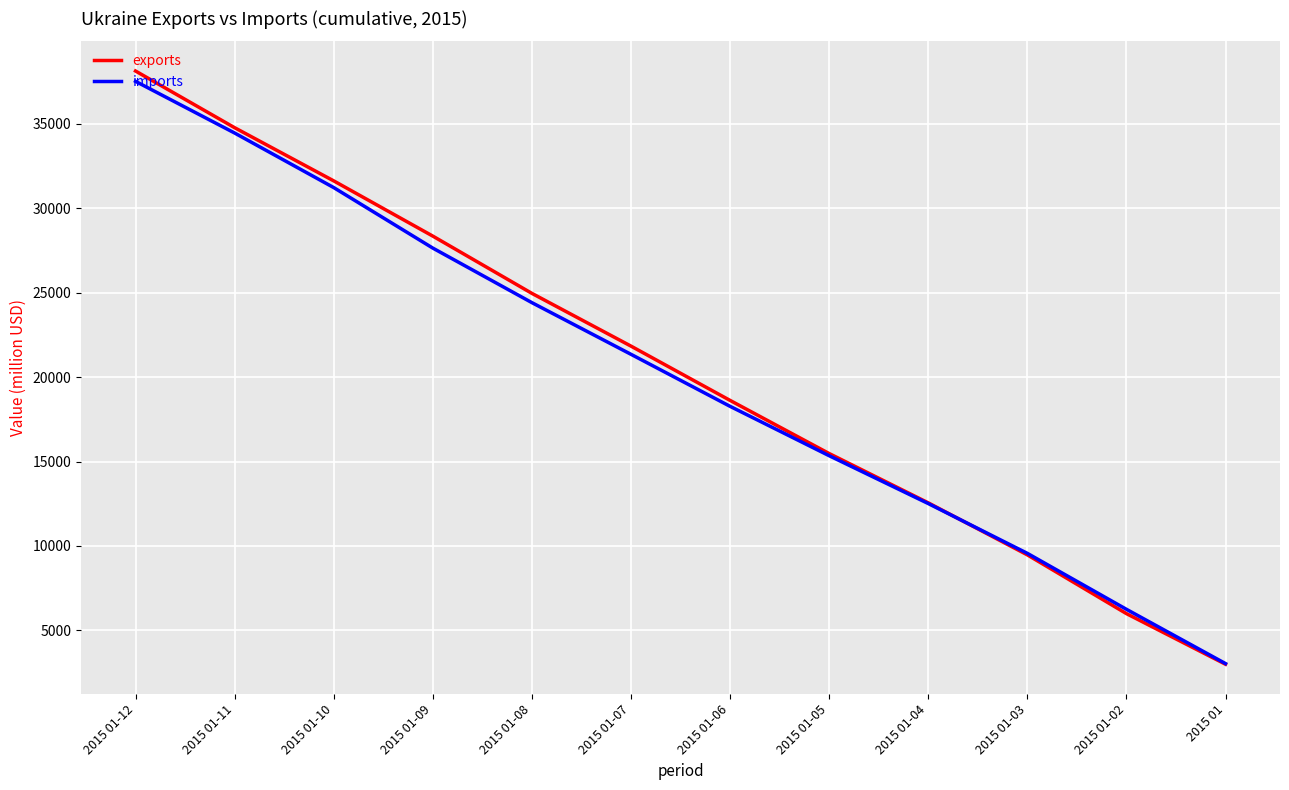

Does the chart display data point markers on the line(s)?

No